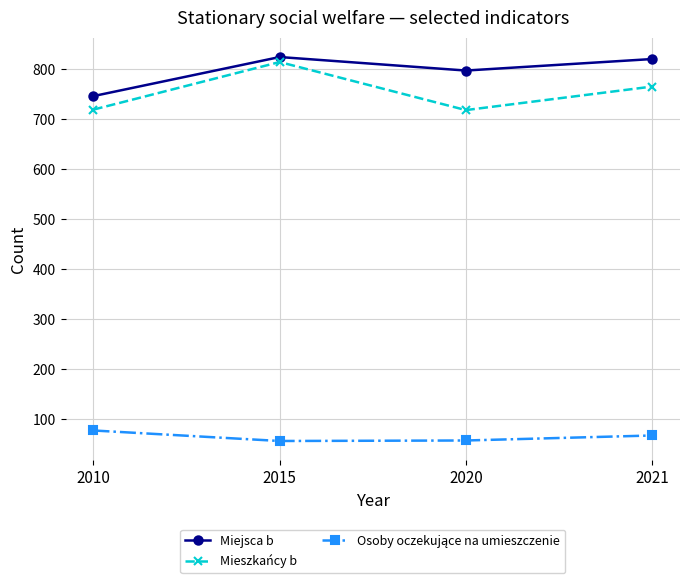

What is the difference between the highest and lowest values at 2010?

668